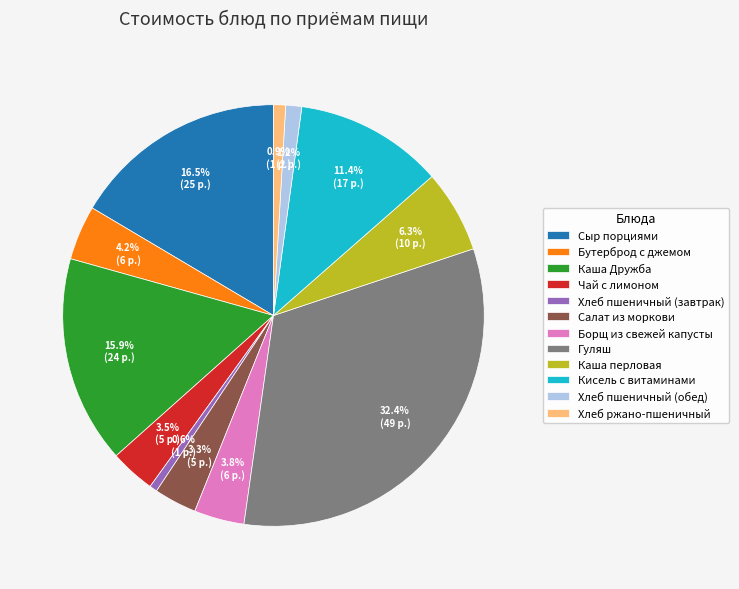

Combined, do Каша перловая and Кисель с витаминами account for over 50%?

No